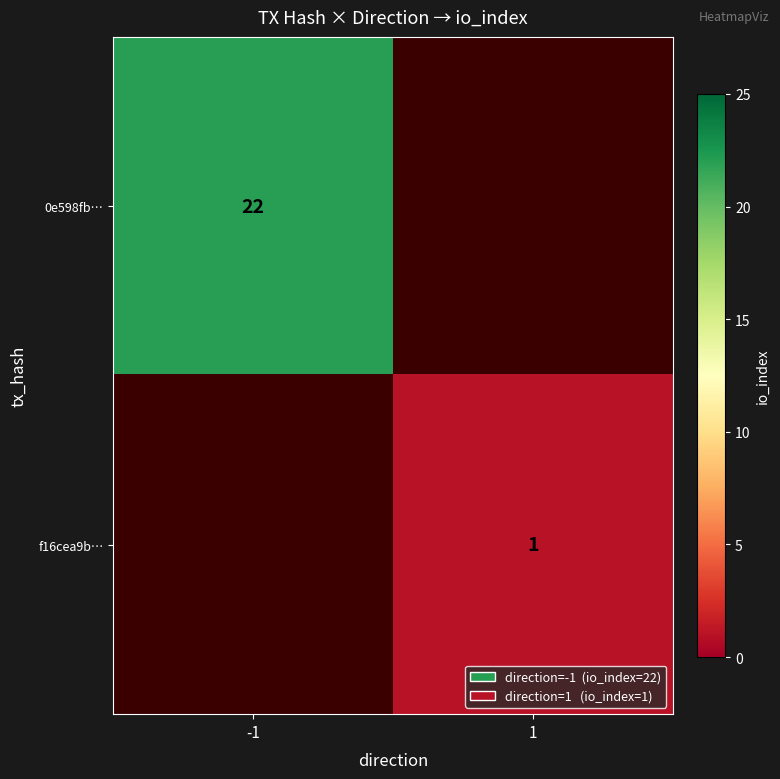

True or false: f16cea9b… has a value of 1 at 1.

True